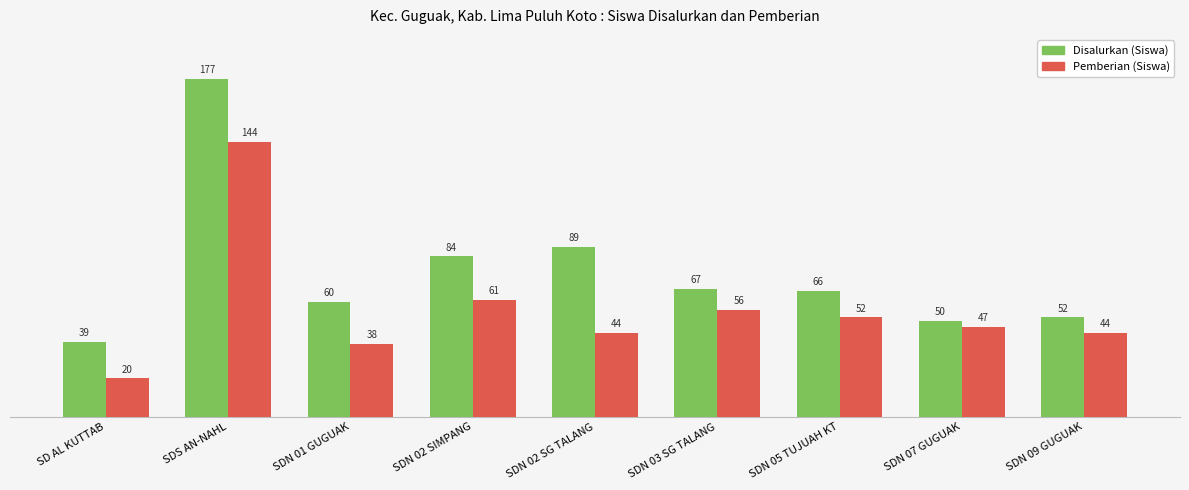

Is it true that Disalurkan (Siswa) equals 11 at SD AL KUTTAB?

False